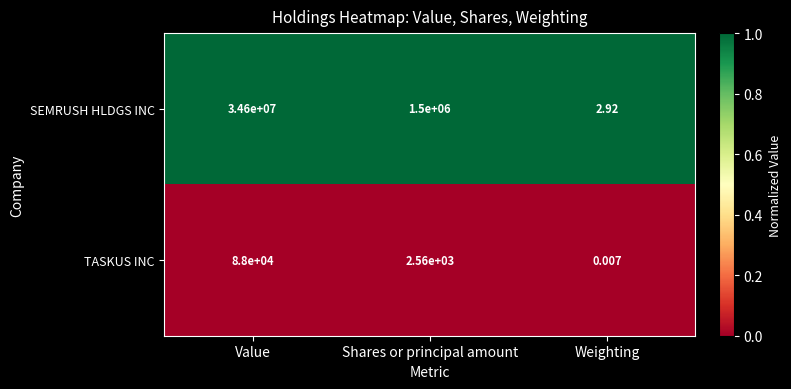

Between Shares or principal amount and Weighting, which series saw the biggest shift?

SEMRUSH HLDGS INC